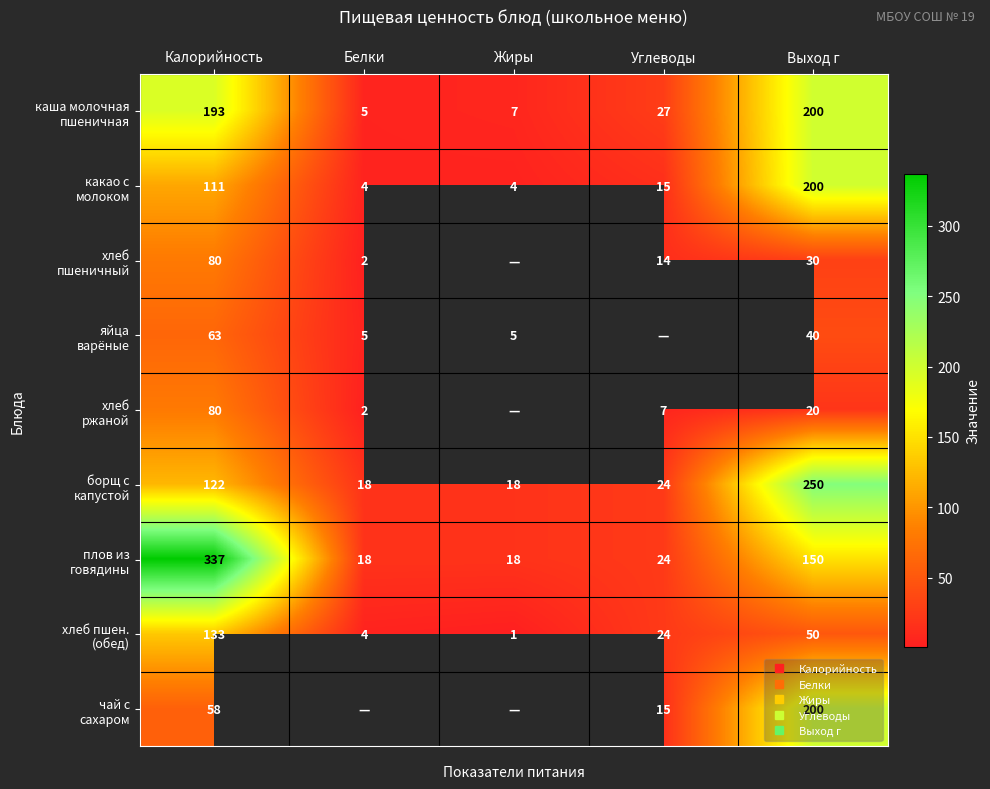

List the labels in order of каша молочная пшеничная value, largest first.

Выход г, Калорийность, Углеводы, Жиры, Белки